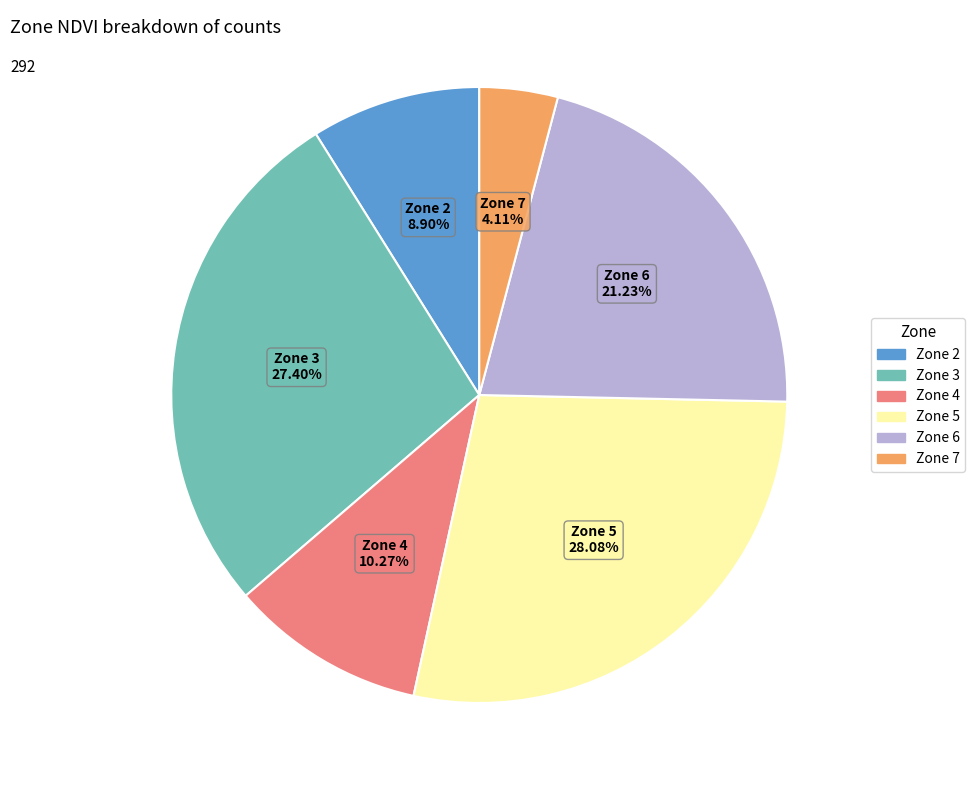

To the nearest percent, what is the average slice percentage?

17%